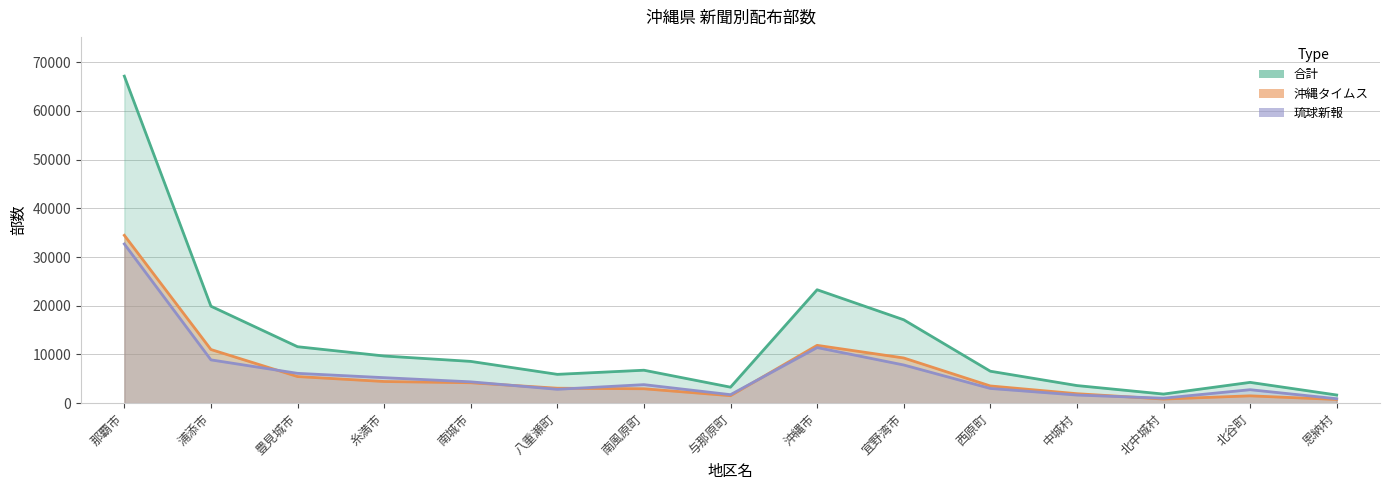

Reading left to right, extract all data points from this chart.

合計: 那覇市=67133	浦添市=19905	豊見城市=11590	糸満市=9685	南城市=8576	八重瀬町=5917	南風原町=6765	与那原町=3285	沖縄市=23285	宜野湾市=17120	西原町=6560	中城村=3615	北中城村=1870	北谷町=4270	恩納村=1675
沖縄タイムス: 那覇市=34455	浦添市=11015	豊見城市=5465	糸満市=4450	南城市=4195	八重瀬町=3070	南風原町=2960	与那原町=1540	沖縄市=11870	宜野湾市=9280	西原町=3535	中城村=1945	北中城村=850	北谷町=1505	恩納村=765
琉球新報: 那覇市=32678	浦添市=8890	豊見城市=6125	糸満市=5235	南城市=4381	八重瀬町=2847	南風原町=3805	与那原町=1745	沖縄市=11415	宜野湾市=7840	西原町=3025	中城村=1670	北中城村=1020	北谷町=2765	恩納村=910